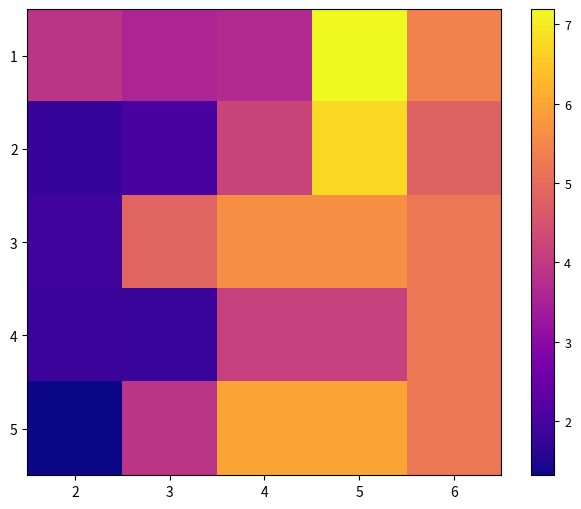

At 6, list the series in order from largest to smallest.

1, 3, 4, 5, 2